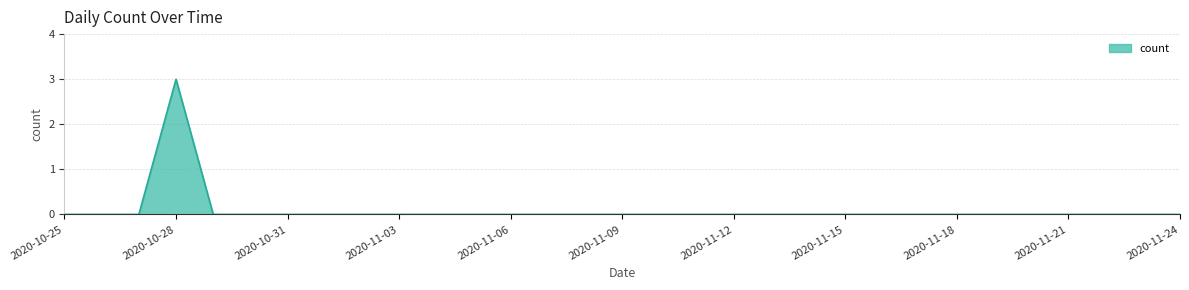

What is the greatest value displayed?

3